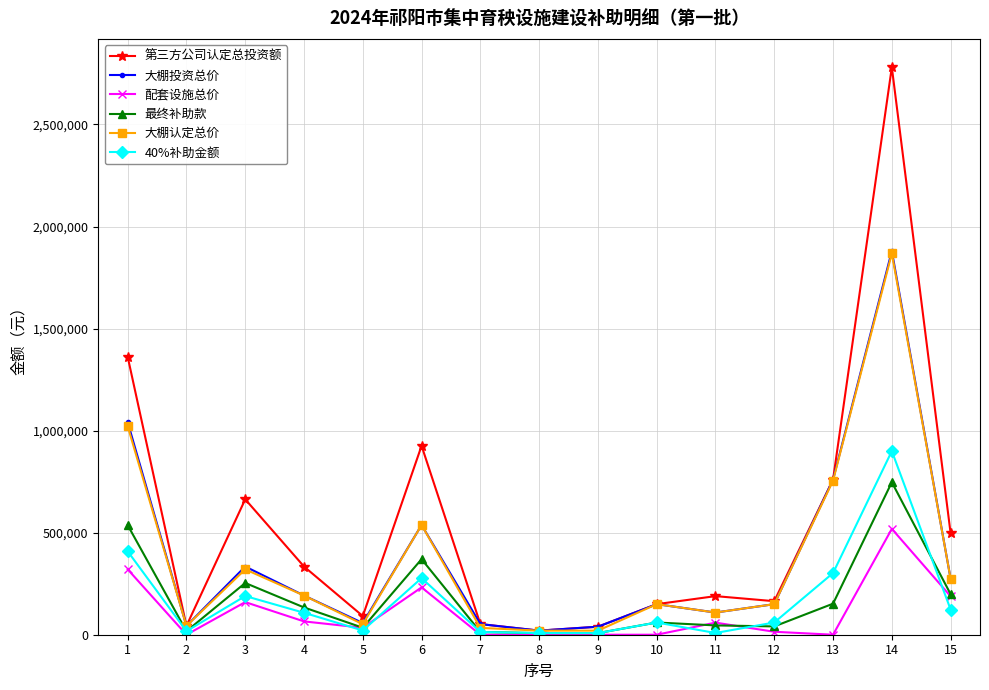

At which label does 最终补助款 reach its peak?

14